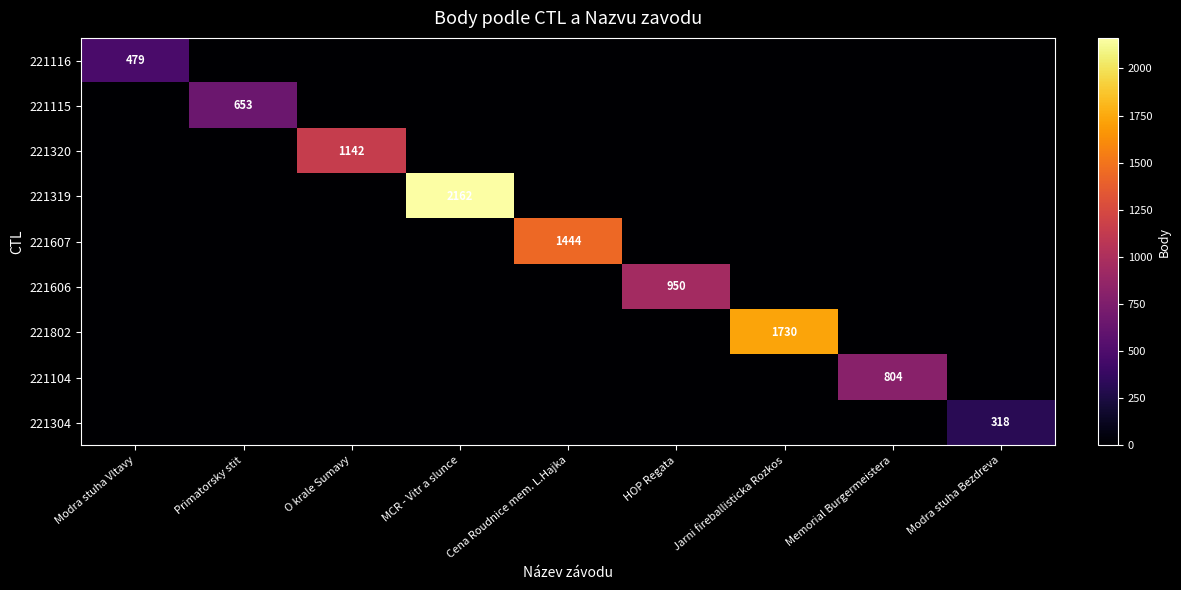

The value of 221104 at Memorial Burgermeistera is 1139. True or false?

False